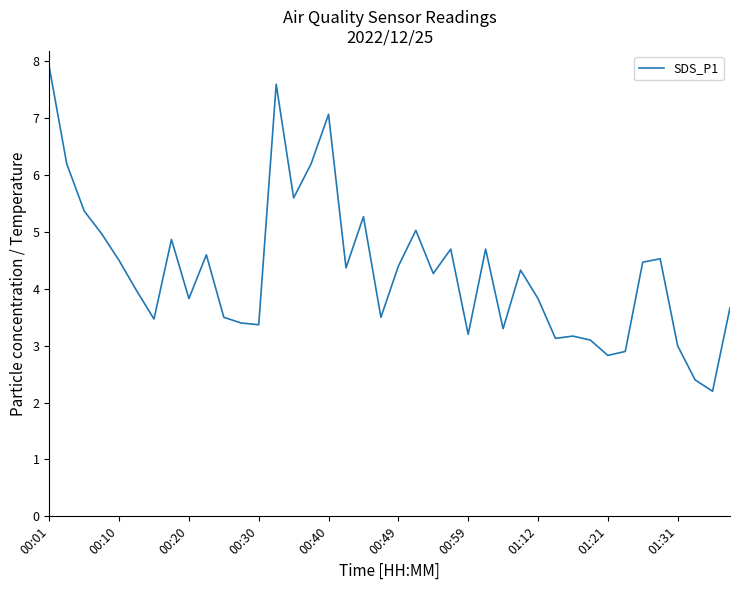

What is the greatest value displayed?

7.9